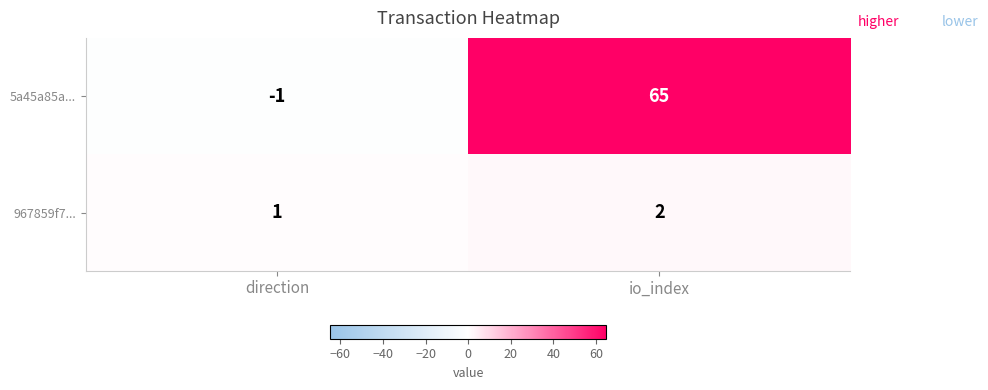

Rank the series by their maximum value, from lowest to highest.

967859f7..., 5a45a85a...